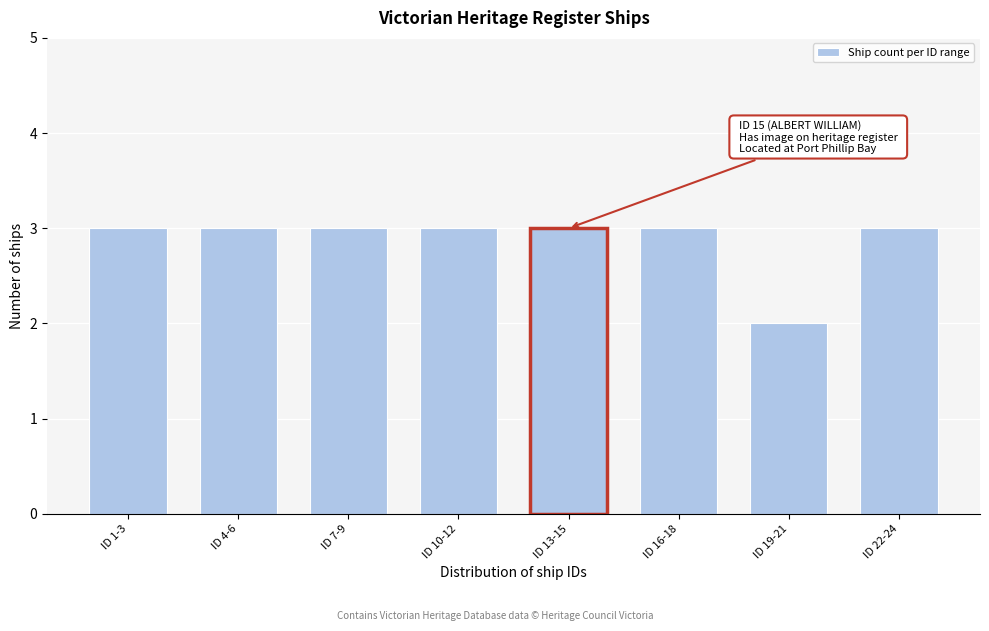

Reading left to right, extract all data points from this chart.

ID 1-3=3	ID 4-6=3	ID 7-9=3	ID 10-12=3	ID 13-15=3	ID 16-18=3	ID 19-21=2	ID 22-24=3